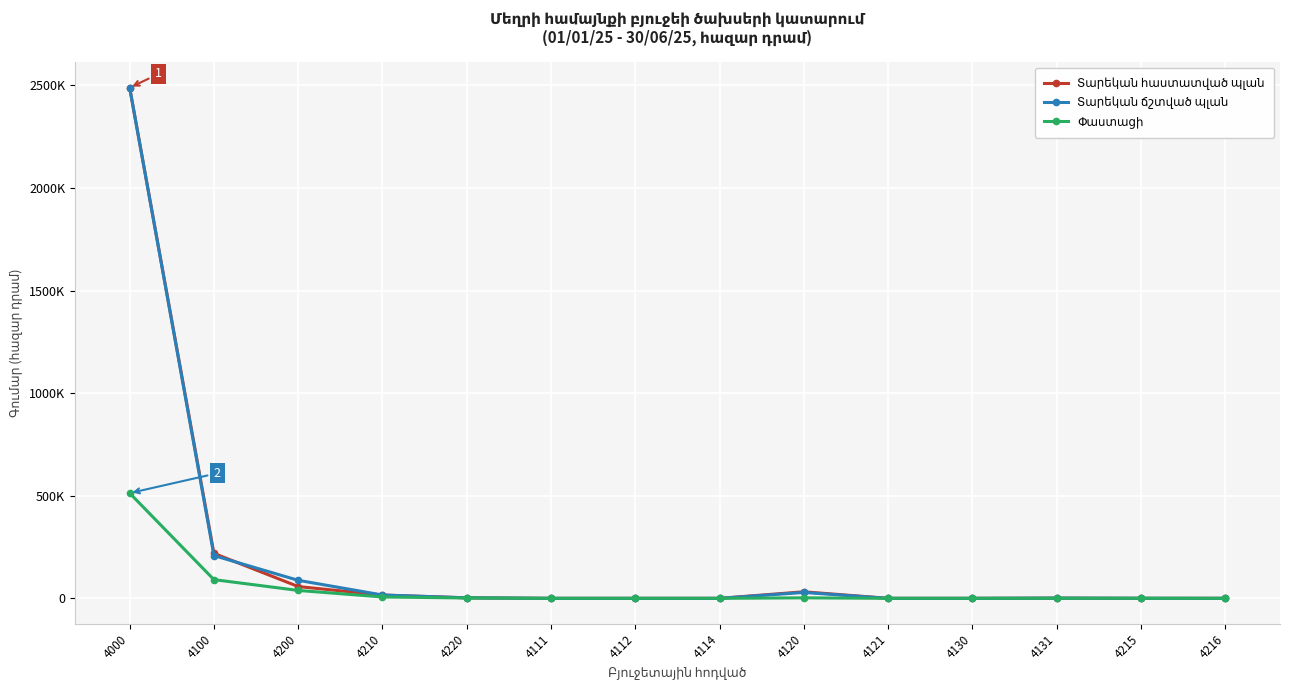

Reading left to right, what are all the values shown in this chart?

Տարեկան հաստատված պլան: 4000=2489095.0	4100=219180.2	4200=57470.0	4210=15920.0	4220=2550.0	4111=0.0	4112=0.0	4114=0.0	4120=32000.0	4121=0.0	4130=0.0	4131=1000.0	4215=0.0	4216=0.0
Տարեկան ճշտված պլան: 4000=2489879.7	4100=208440.2	4200=87833.0	4210=16284.0	4220=2550.0	4111=0.0	4112=0.0	4114=0.0	4120=28742.0	4121=0.0	4130=0.0	4131=1000.0	4215=364.0	4216=0.0
Փաստացի: 4000=512901.8	4100=91181.0	4200=38555.0	4210=6656.9	4220=1685.5	4111=0.0	4112=0.0	4114=0.0	4120=2466.2	4121=0.0	4130=0.0	4131=306.0	4215=252.0	4216=0.0